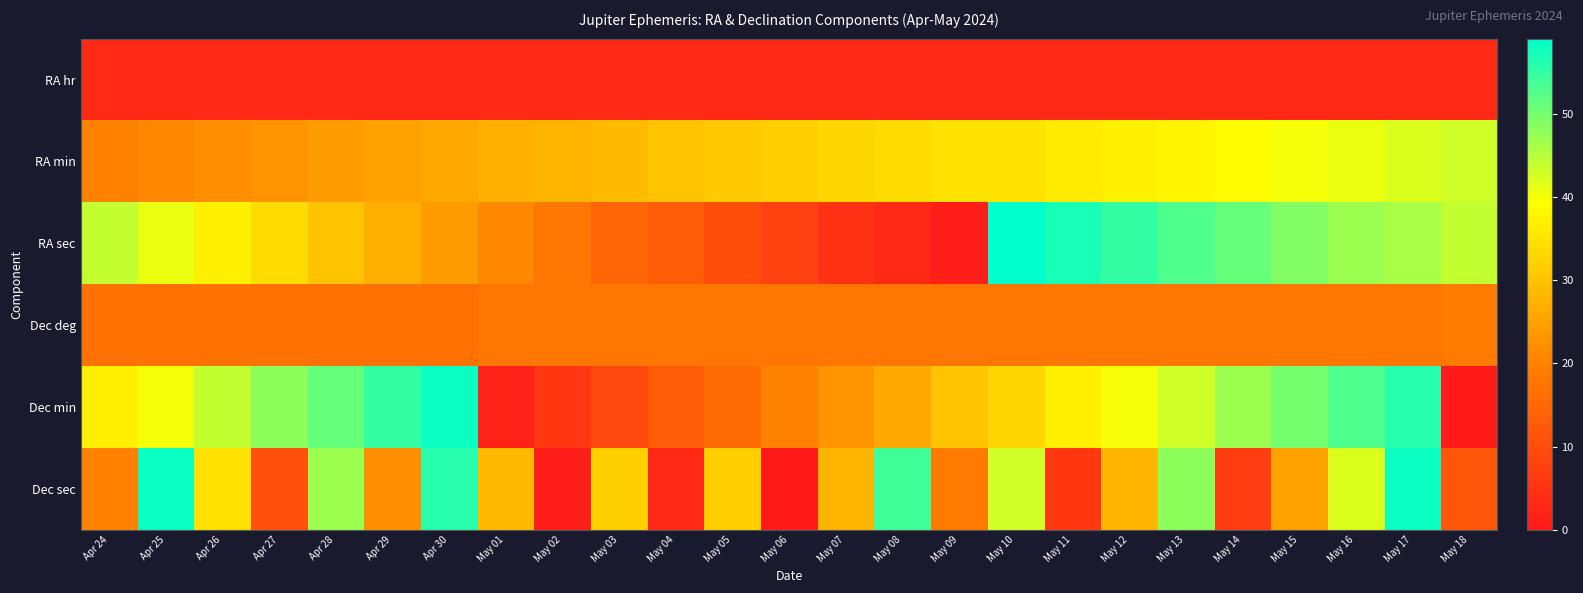

Rank the series by their maximum value, from lowest to highest.

RA hr, Dec deg, RA min, Dec min, Dec sec, RA sec